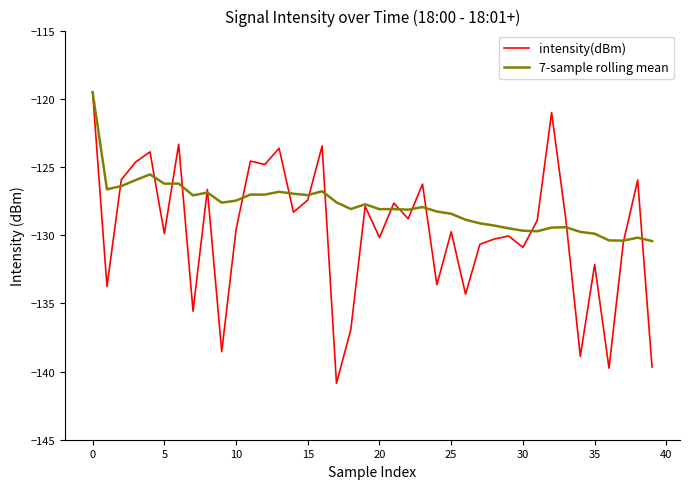

Which series has the largest range (max minus min)?

intensity(dBm)